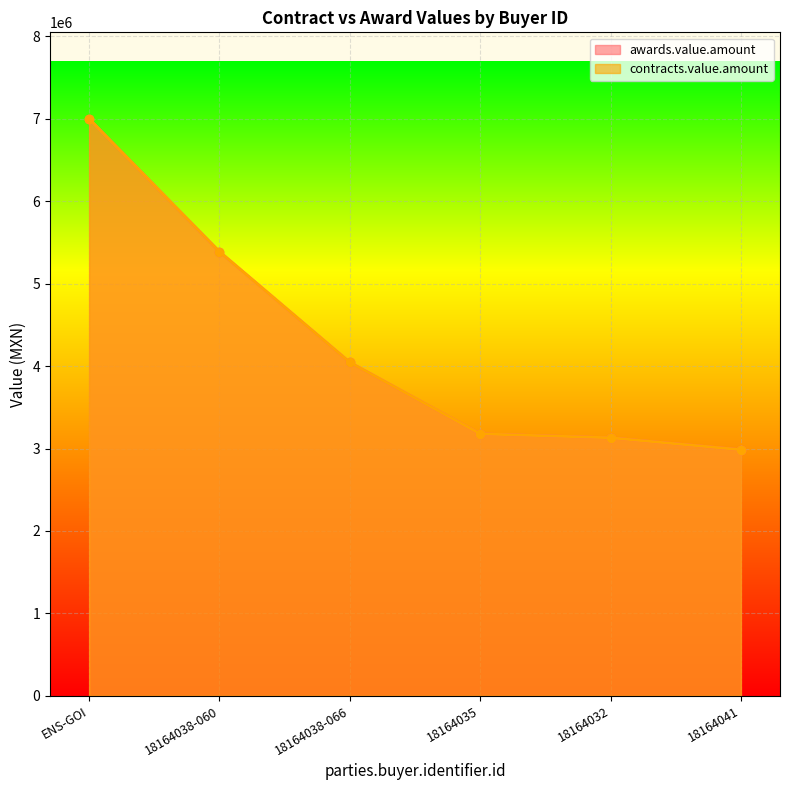

What is the value of the awards.value.amount point at the 2nd from the left?

5388498.6